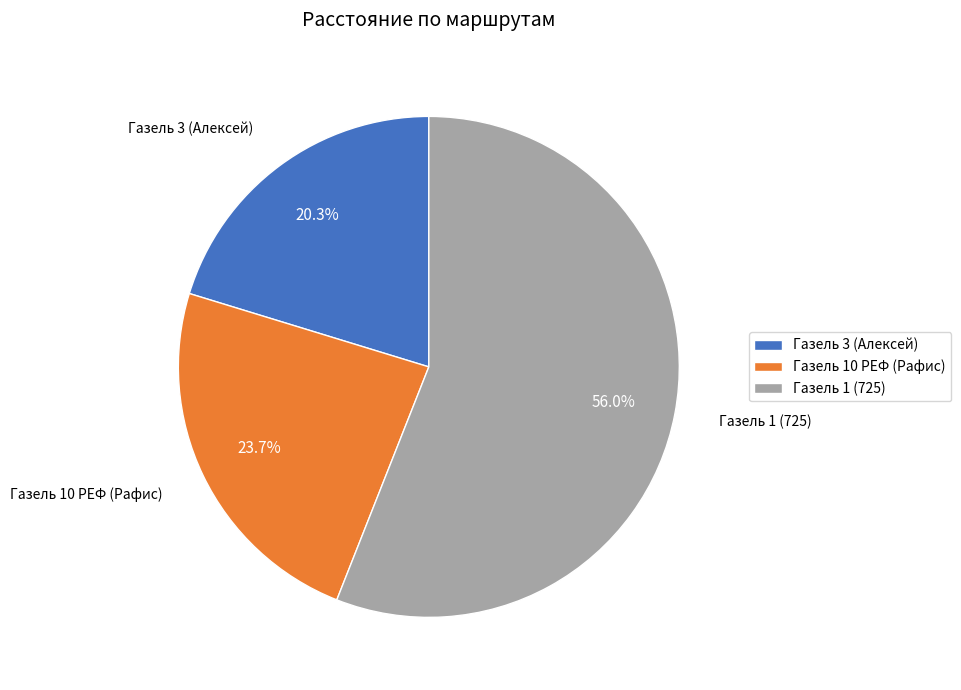

To the nearest percent, what portion does Газель 10 РЕФ (Рафис) represent?

24%